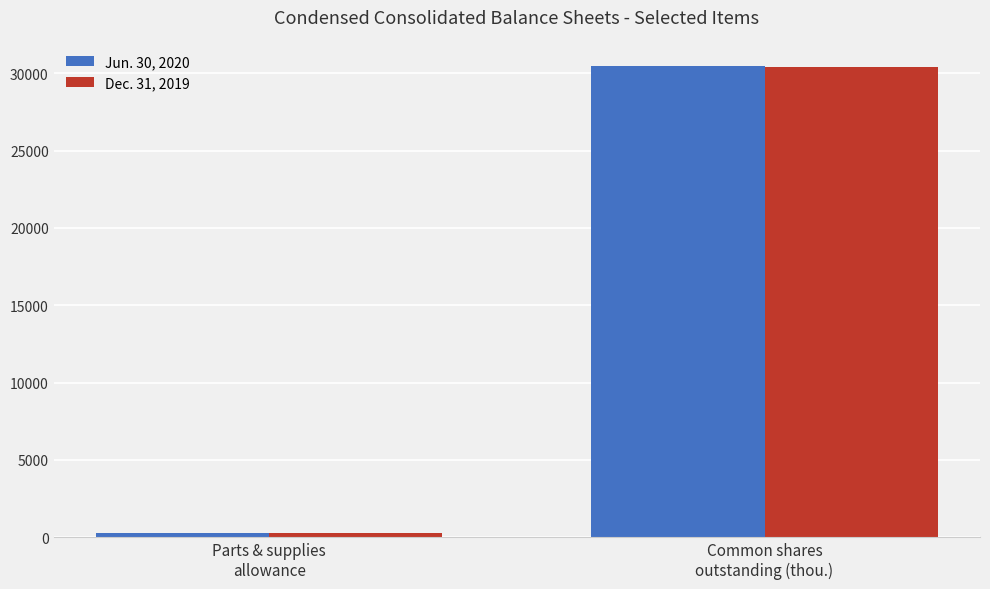

What are all the series names shown in the legend?

Jun. 30, 2020, Dec. 31, 2019